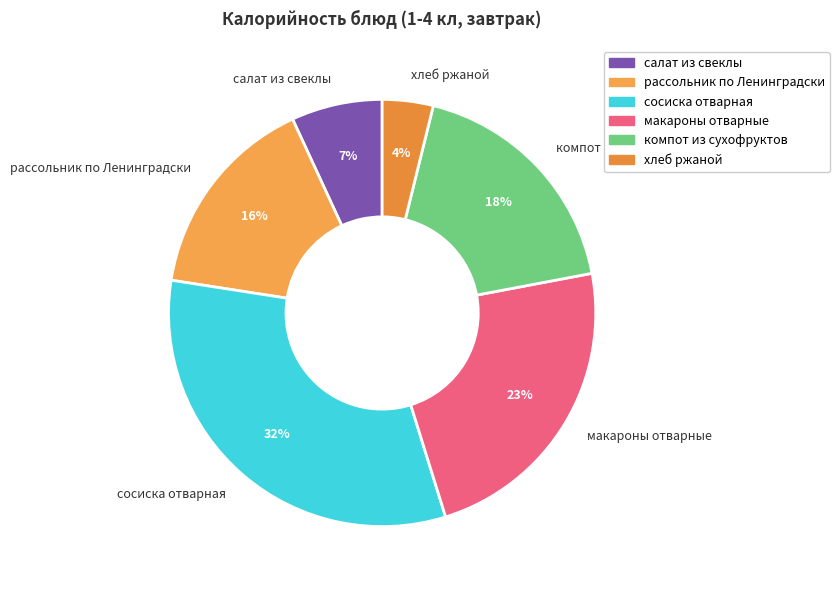

Approximately how many times larger is the value at рассольник по Ленинградски compared to макароны отварные?

0.7